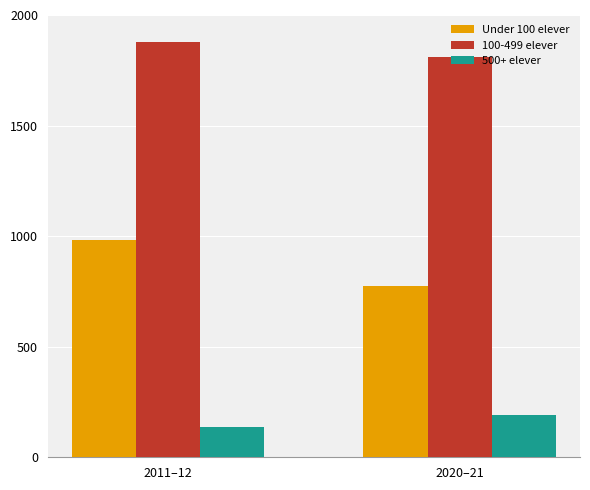

What is the difference between the highest and lowest values at 2011–12?

1744